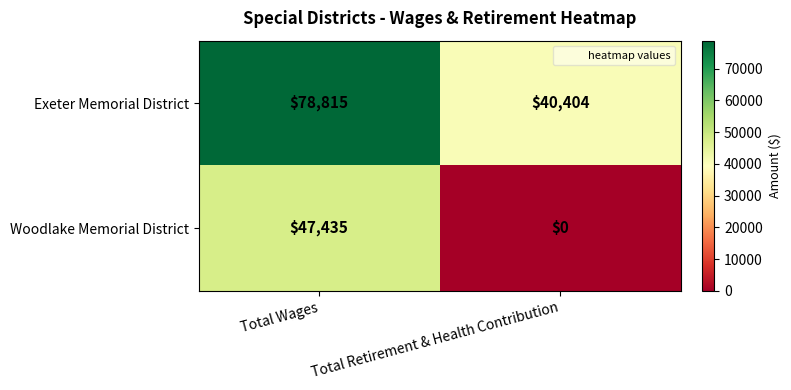

What is the total value across all series at Total Retirement & Health Contribution?

40404